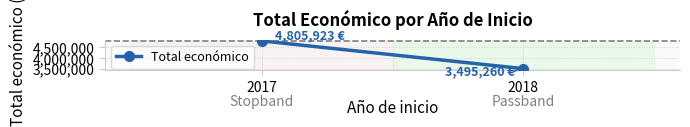

List the labels in order of value, smallest first.

2018, 2017